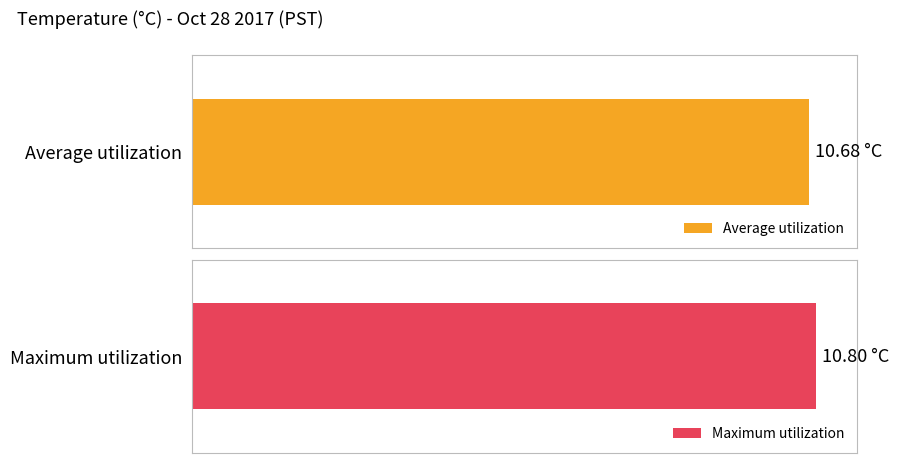

True or false: Average utilization has a value of 10.7 at 20.

True